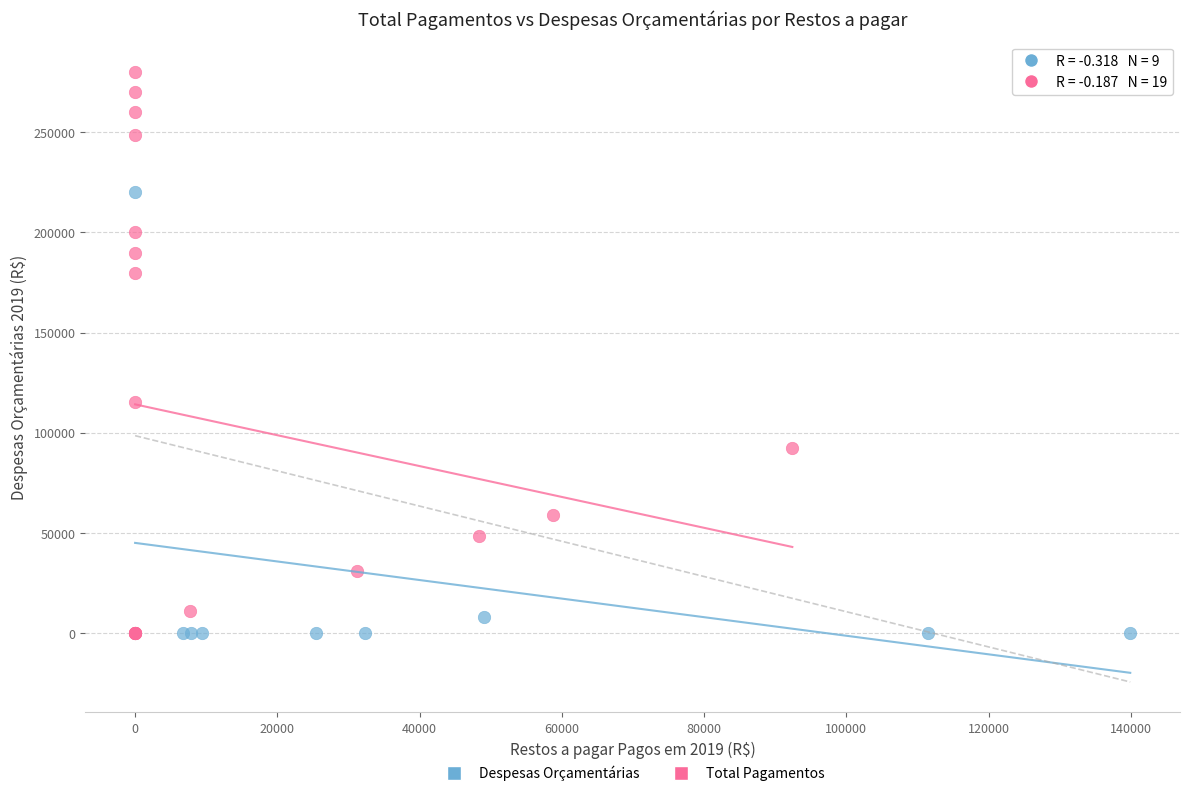

Which series contains the highest Y value?

Total Pagamentos